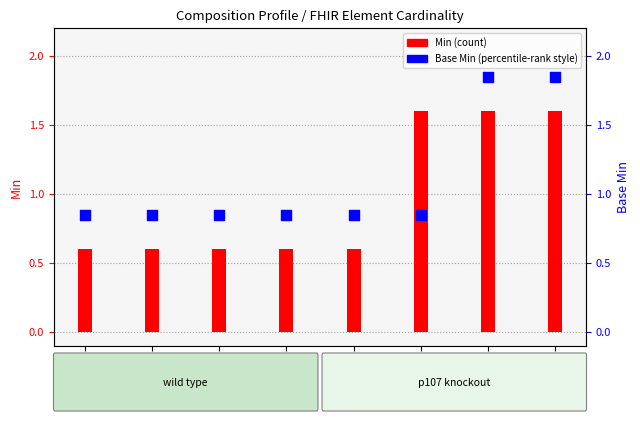

Which series contains the highest Y value?

Base Min